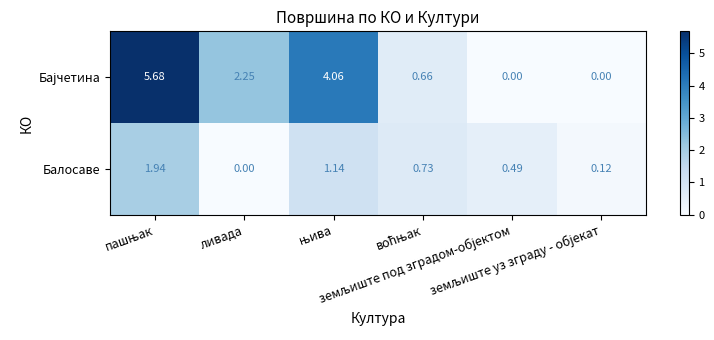

How many positive values does the Балосаве series have?

5